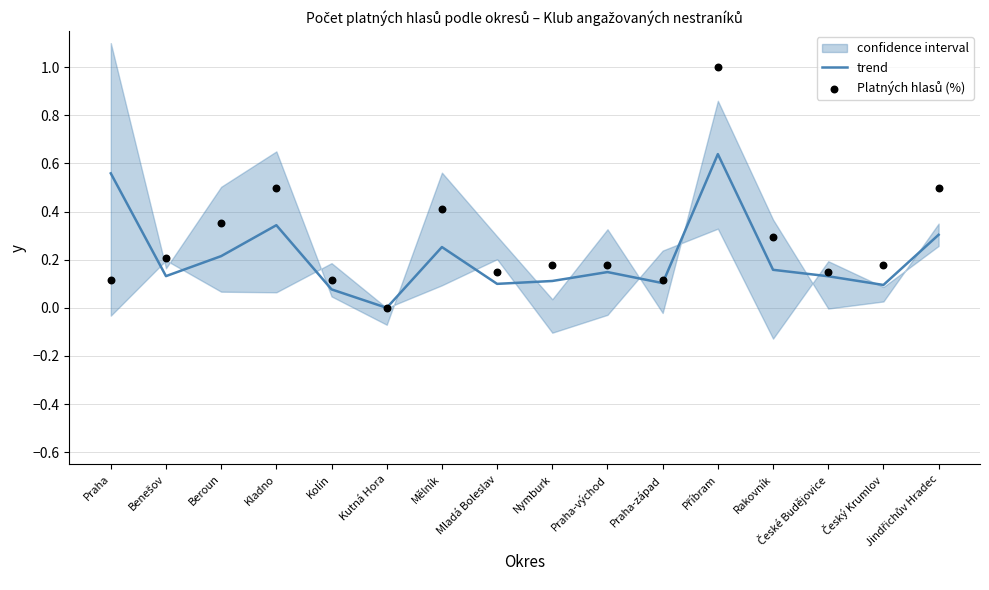

Which series reaches the maximum Y coordinate?

Platných hlasů (%)